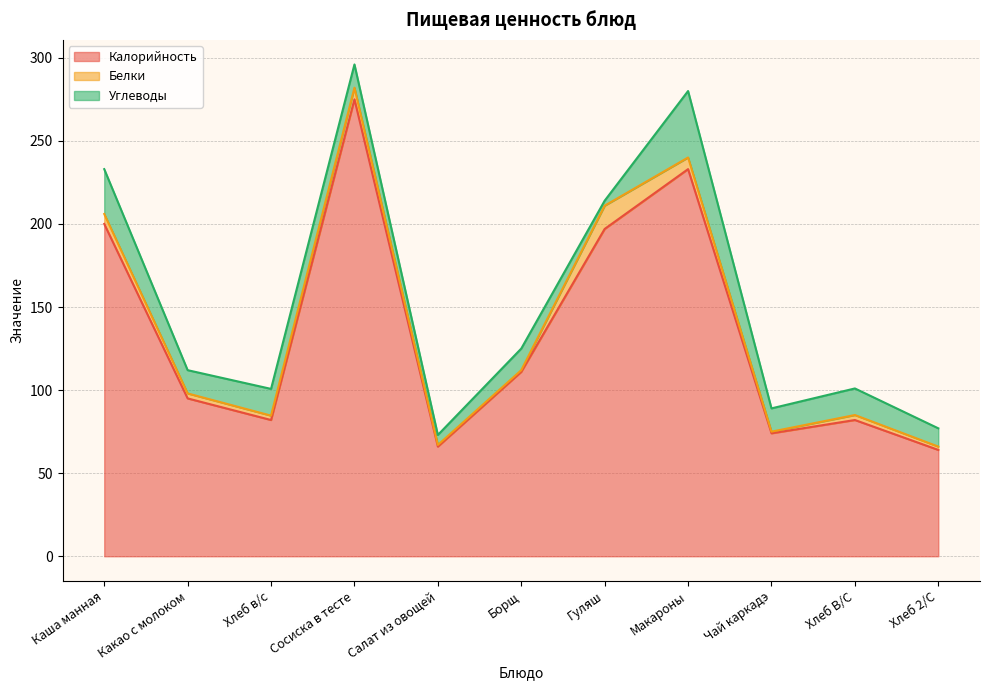

How many distinct data groups are displayed?

3